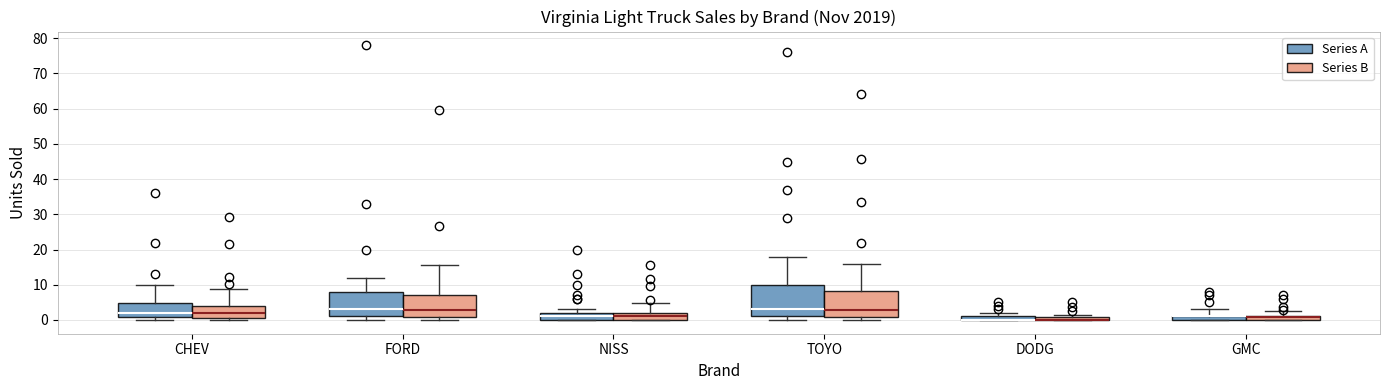

Where is the lower edge of the box for NISS (Series A) on the y-axis? The values are not printed on the chart, so give them approximately, as read against the axis.

0